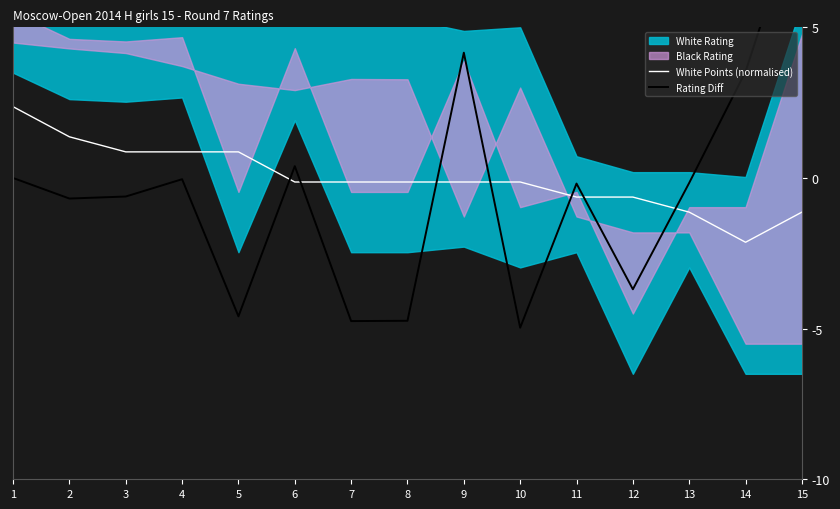

What is the difference between the White Points (normalised) values at 9 and 13?

1.0